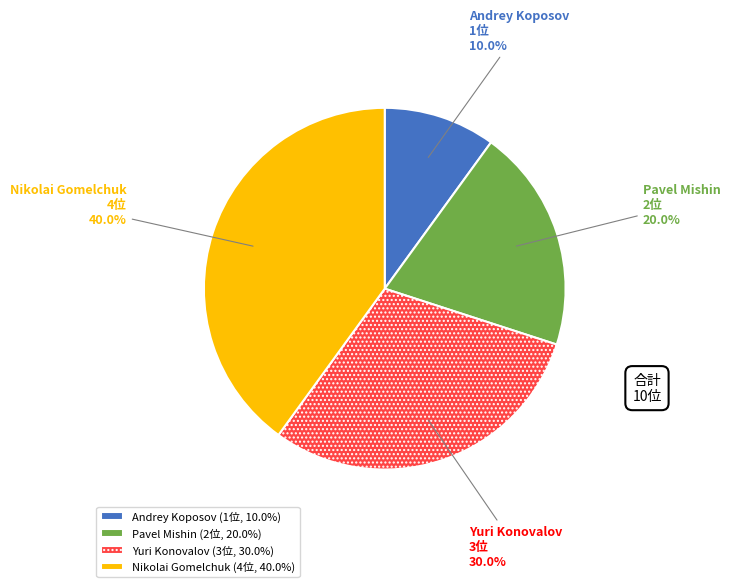

What is the ratio of the value at Yuri Konovalov to the value at Pavel Mishin?

1.5